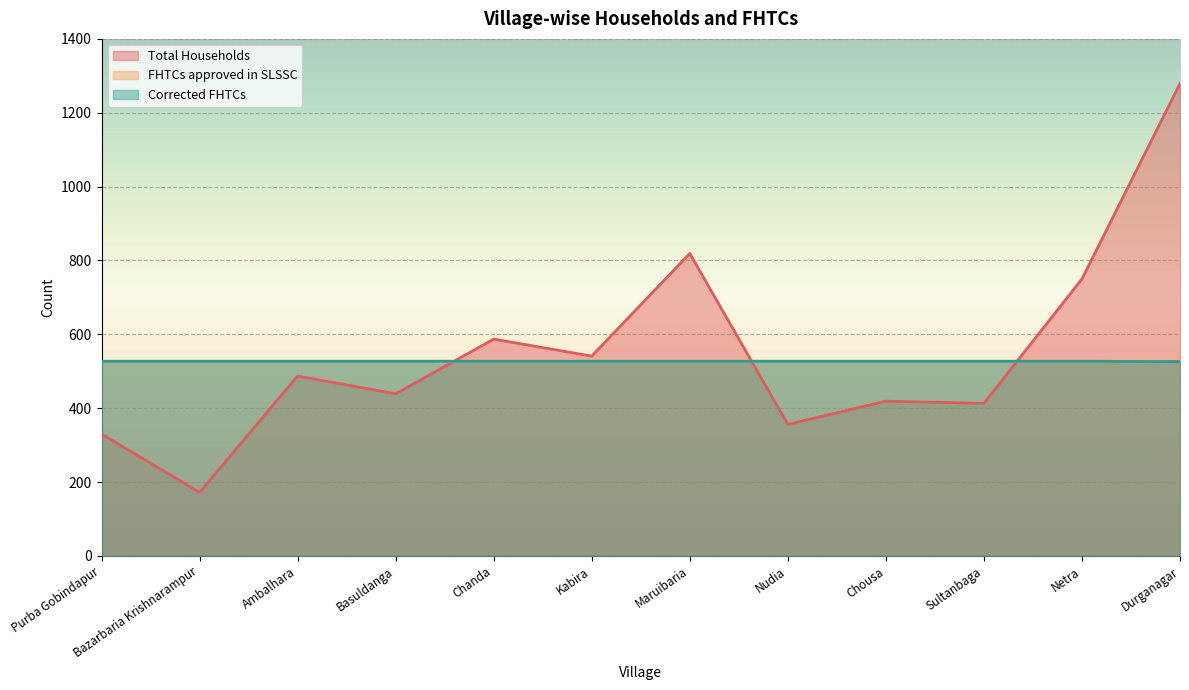

Is it true that Corrected FHTCs equals 527 at Nudia?

True